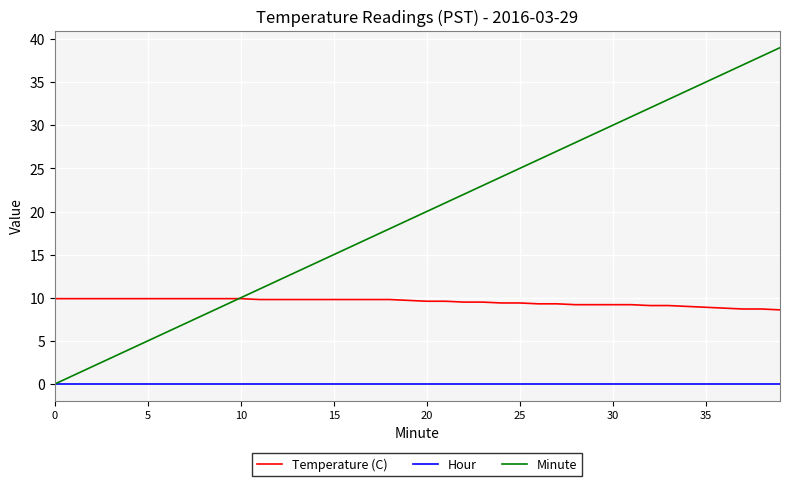

Which series has the widest spread of values?

Minute